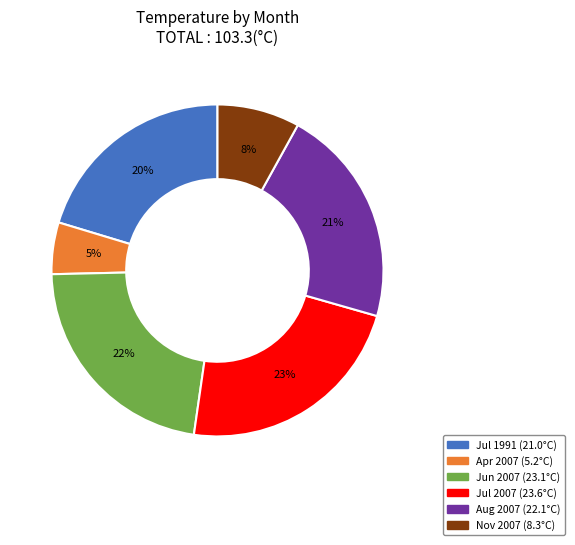

To the nearest percent, what is the average slice percentage?

17%